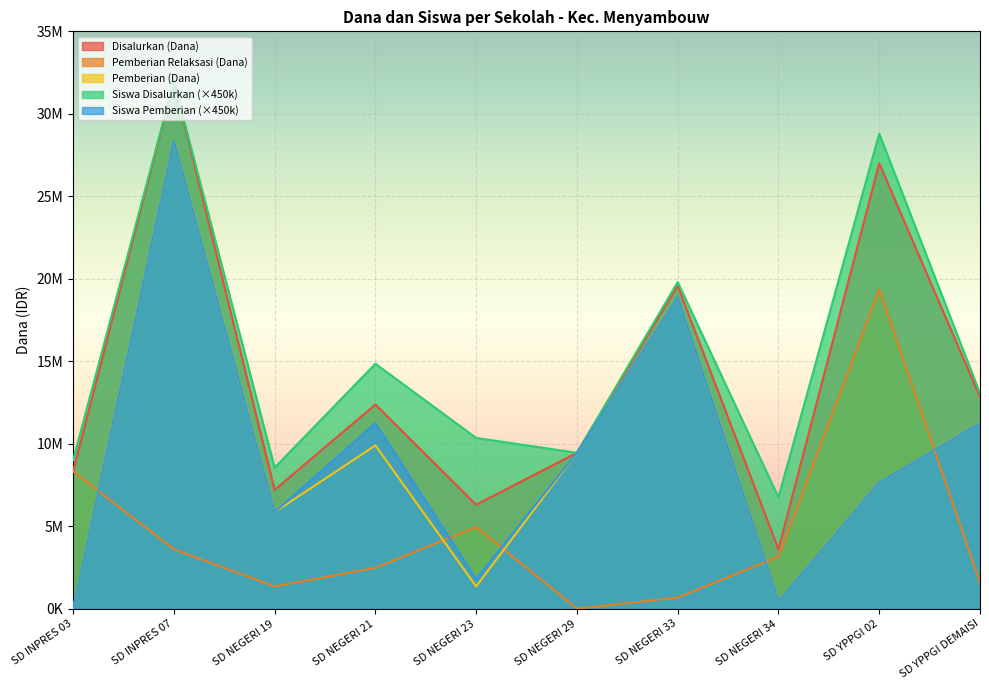

What is the average value of the Siswa Pemberian series?

9495000